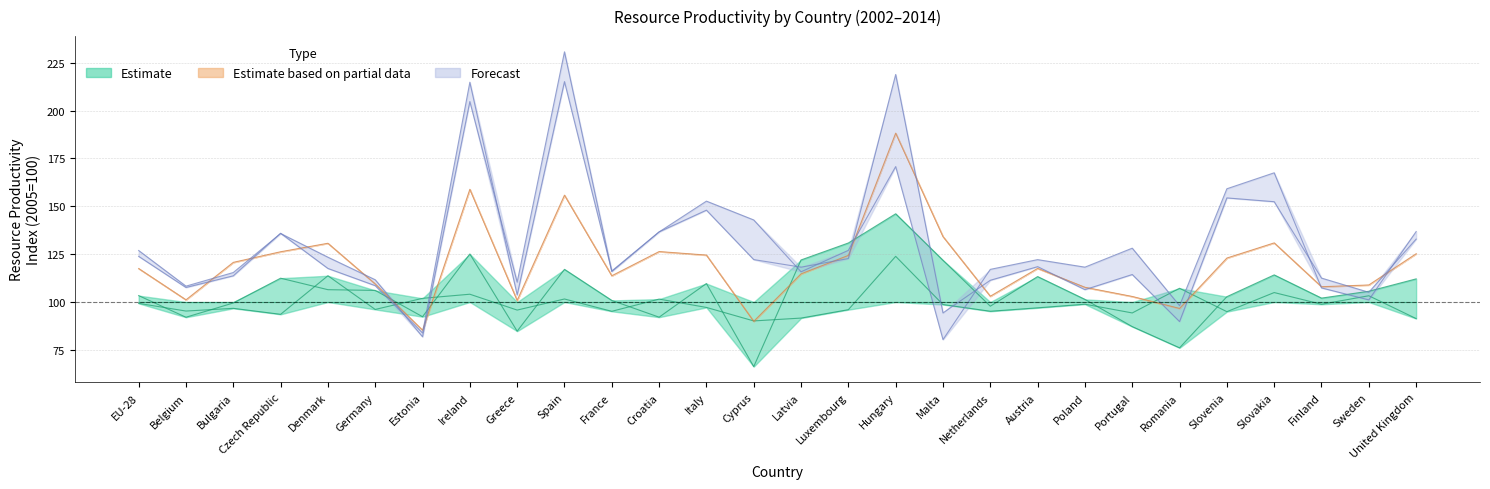

Where do Estimate (2012) and Estimate (2002) first cross each other?

Germany and Estonia